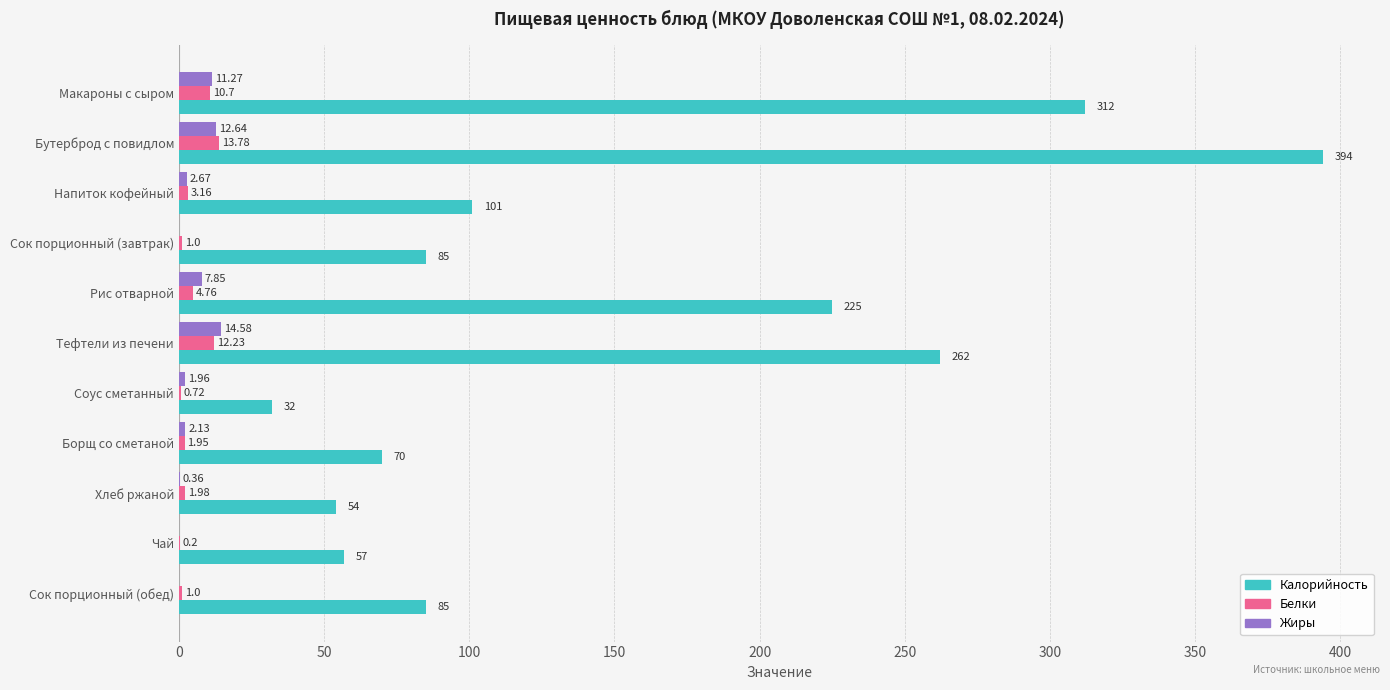

At which label does Калорийность reach its peak?

Бутерброд с повидлом